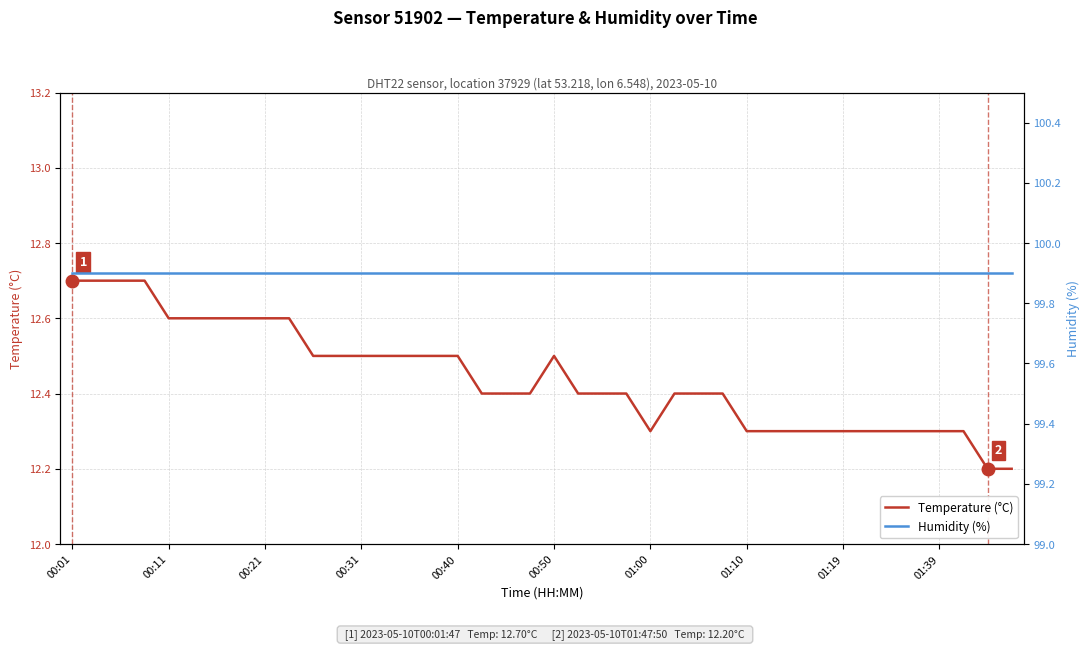

True or false: Temperature (°C) has a value of 12.5 at 00:31.

True